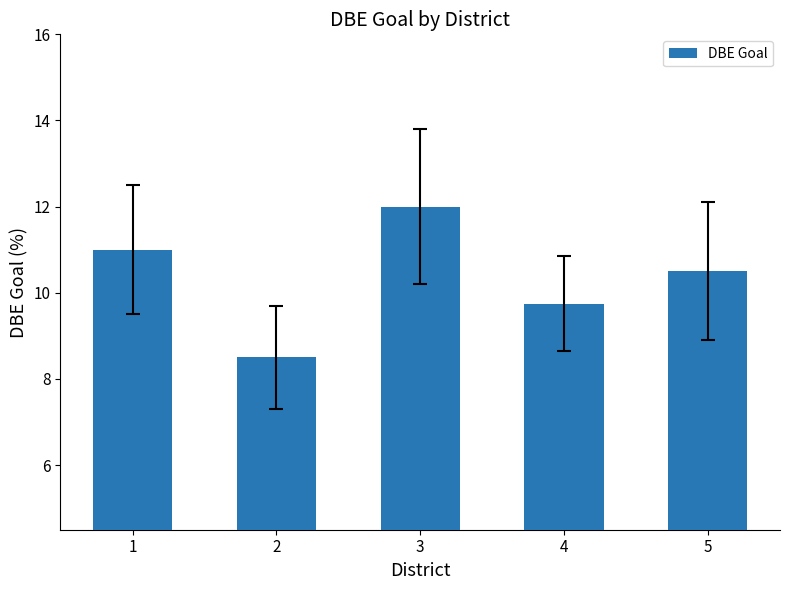

Reading right to left, extract all data points from this chart.

10.5	9.8	12.0	8.5	11.0